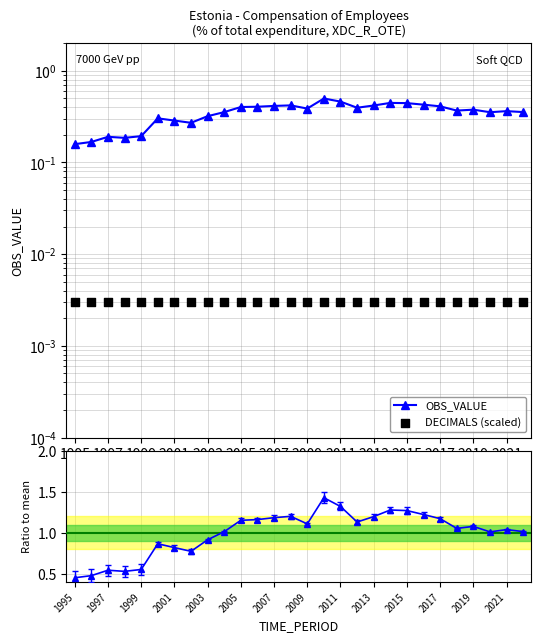

Which series reaches the minimum Y coordinate?

DECIMALS (scaled)